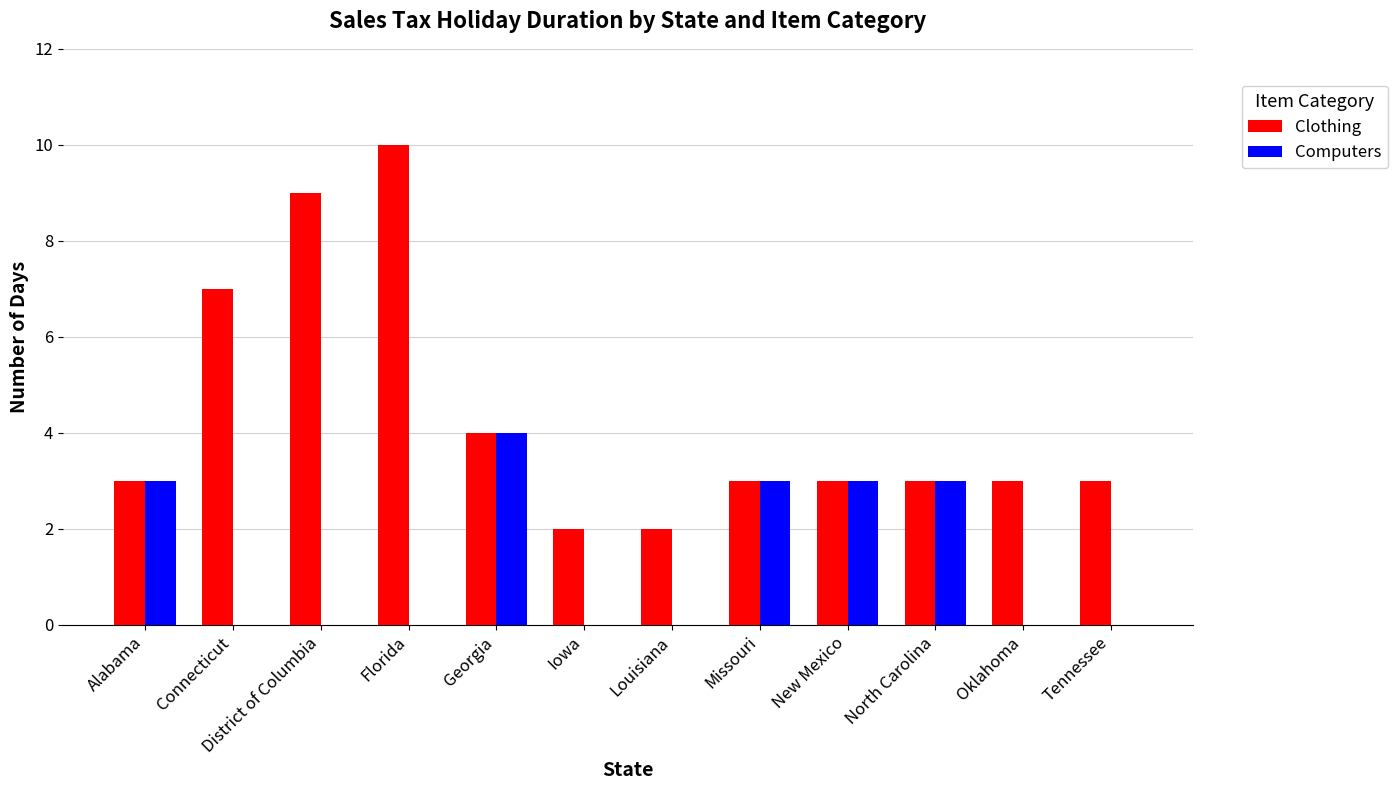

What is the maximum value shown in the chart?

10